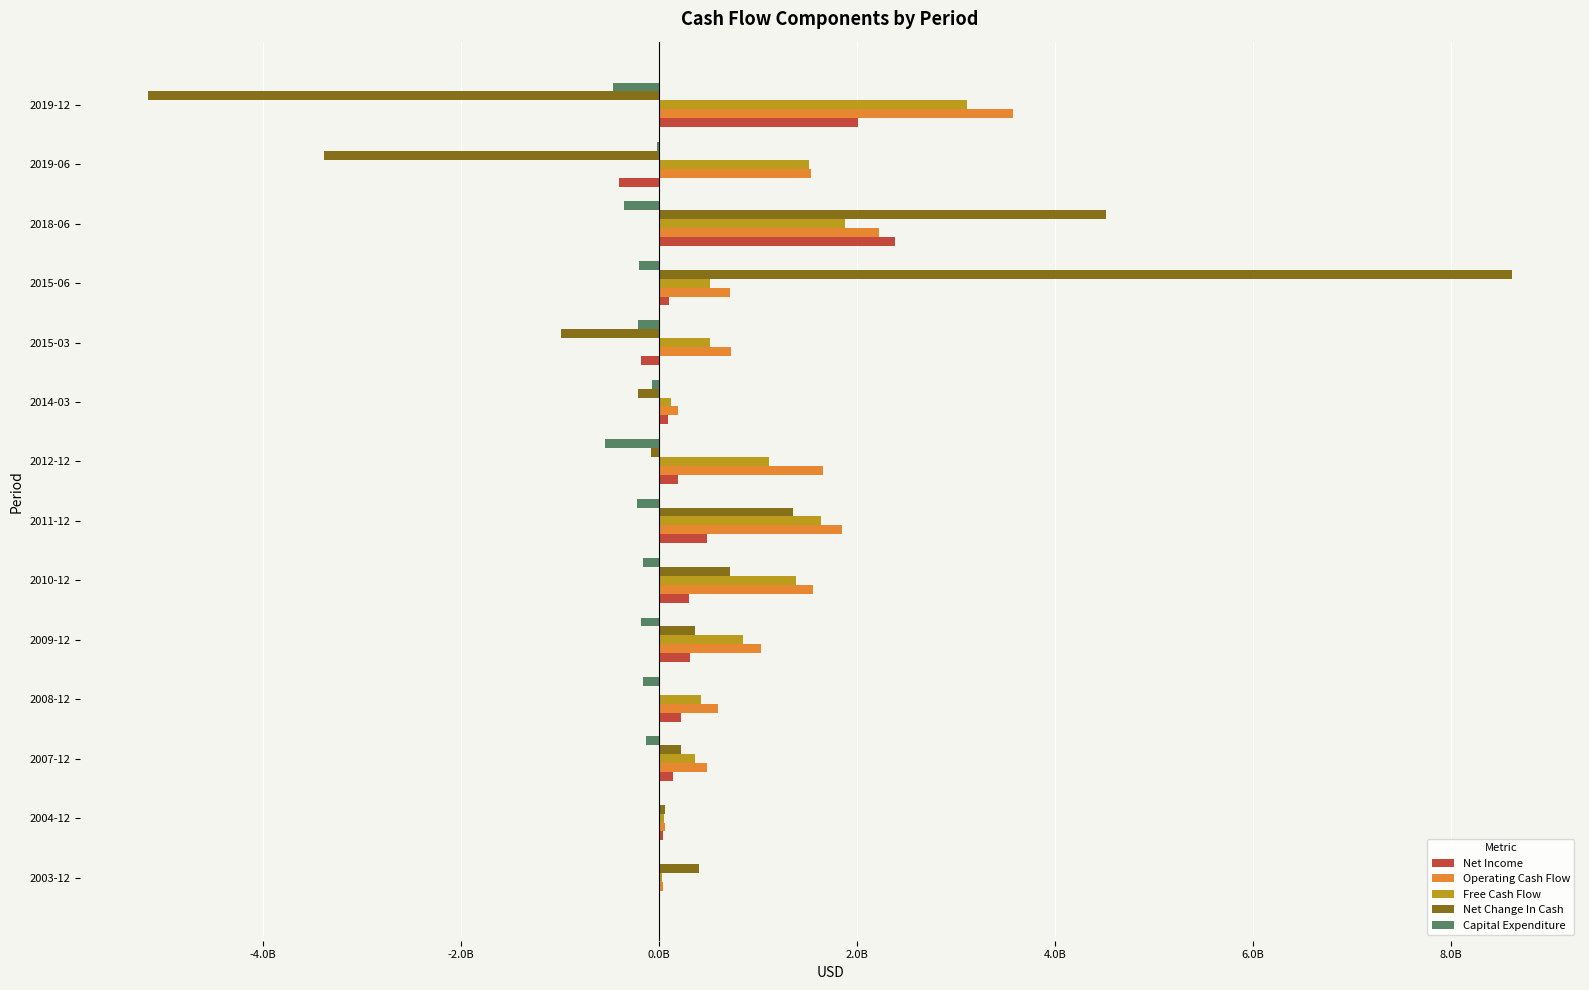

What are all the series names shown in the legend?

Net Income, Operating Cash Flow, Free Cash Flow, Net Change In Cash, Capital Expenditure